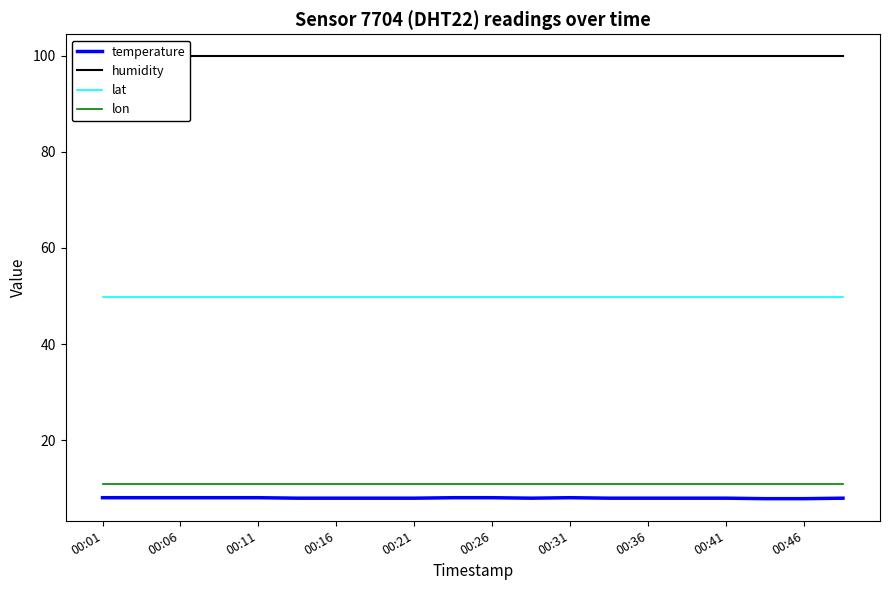

Is the value of lon at 00:21 greater than the value of lat at 00:46?

No